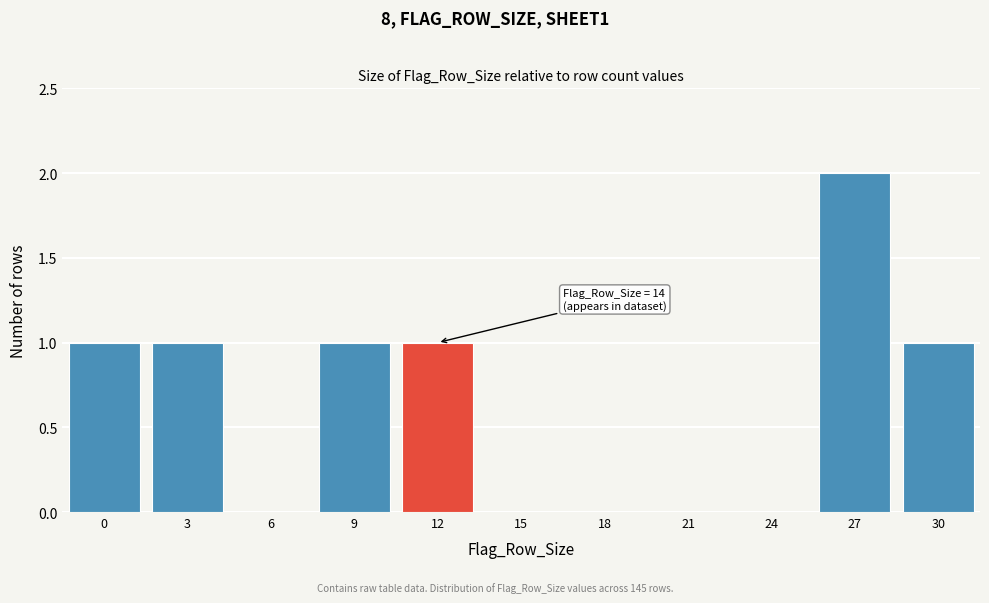

Reading right to left, what are all the values shown in this chart?

30=1	27=2	24=0	21=0	18=0	15=0	12=1	9=1	6=0	3=1	0=1